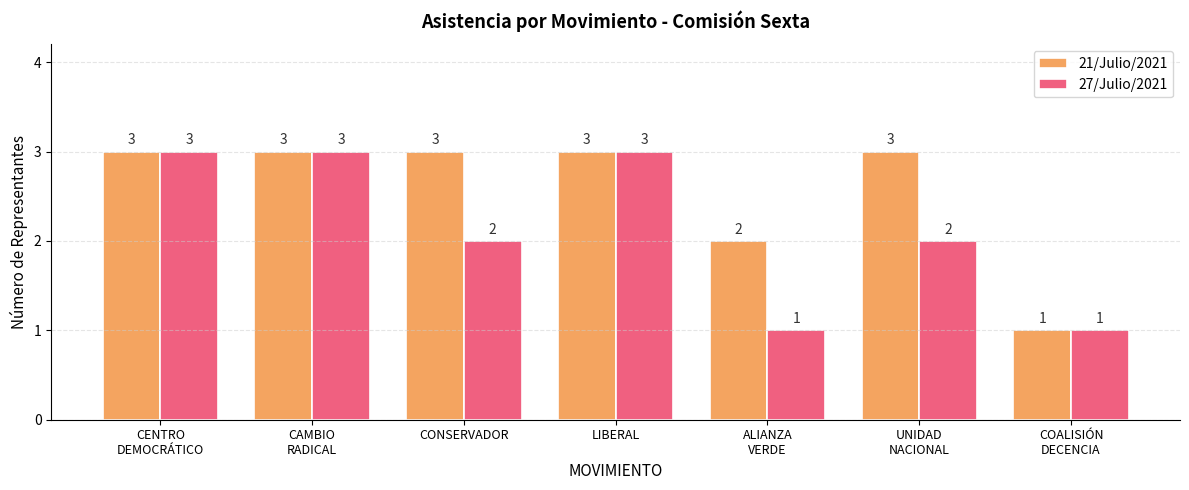

What is the sum of the 21/Julio/2021 values at UNIDAD
NACIONAL and LIBERAL?

6